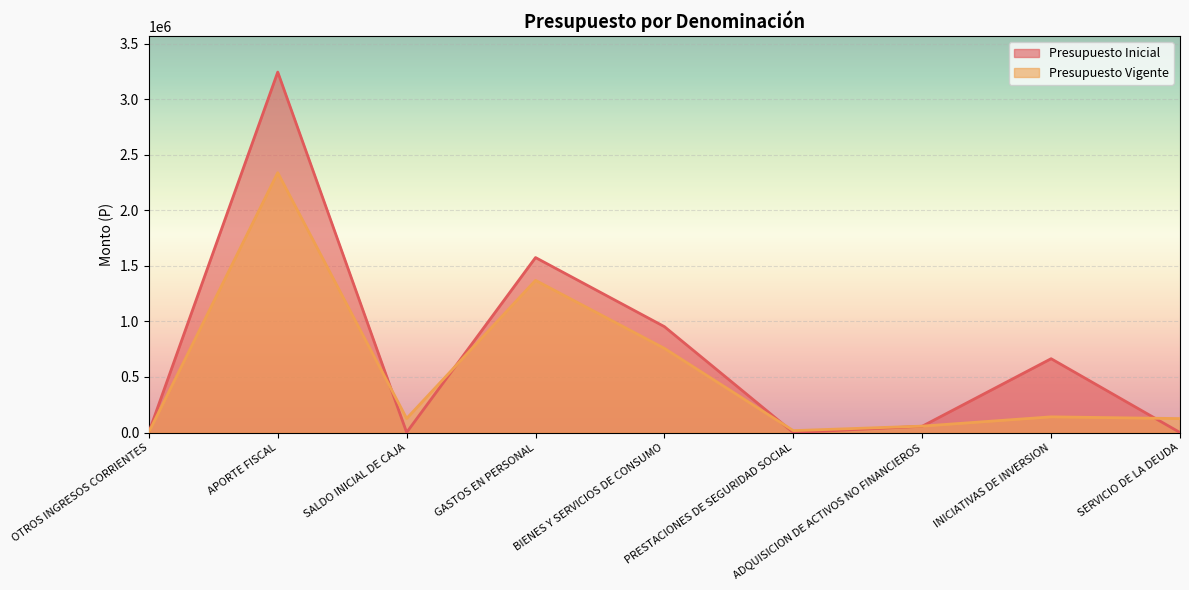

Where does the Presupuesto Inicial series first go above 56497?

APORTE FISCAL